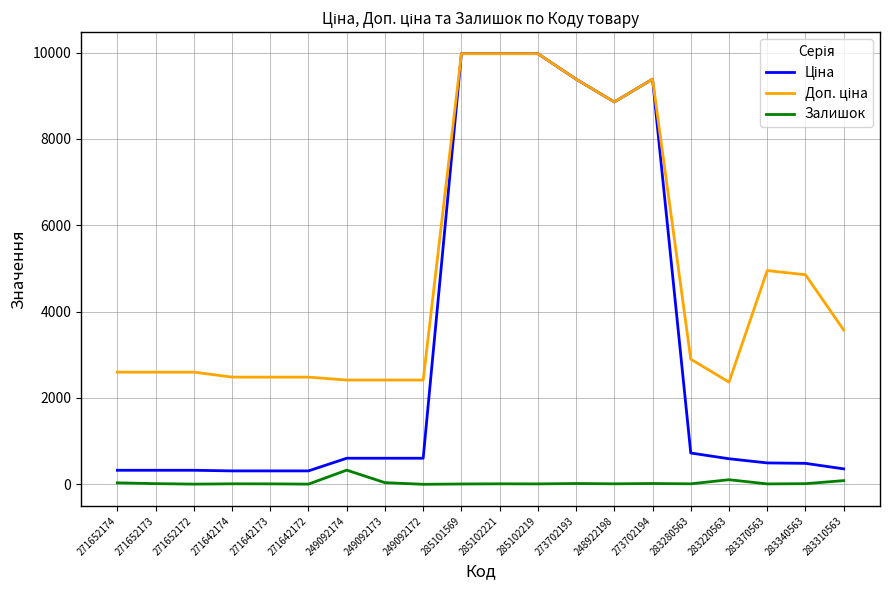

Is it true that Залишок equals 38.0 at 249092173?

True